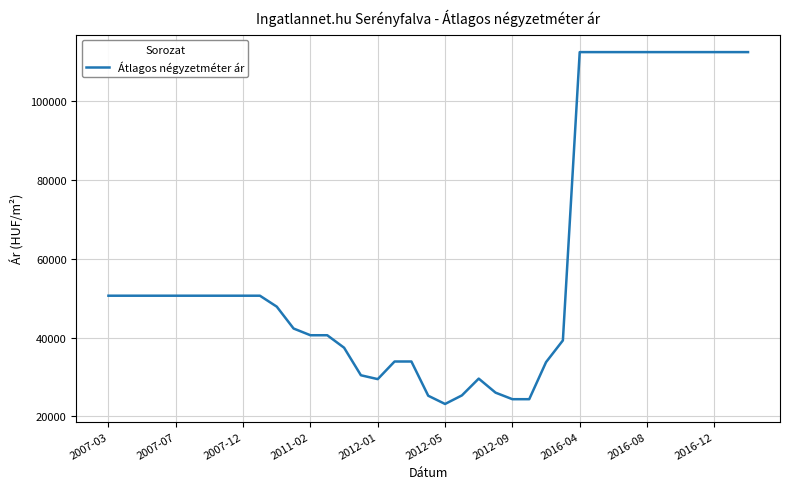

What is the maximum value shown in the chart?

112500